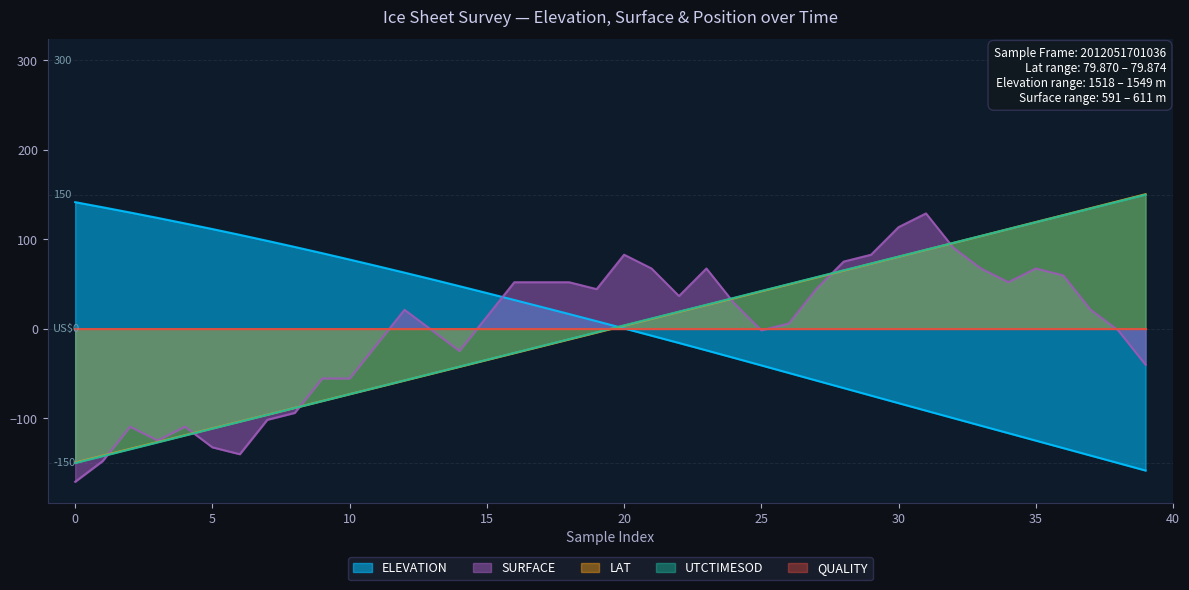

True or false: LAT has a value of 113.0 at 30.

False